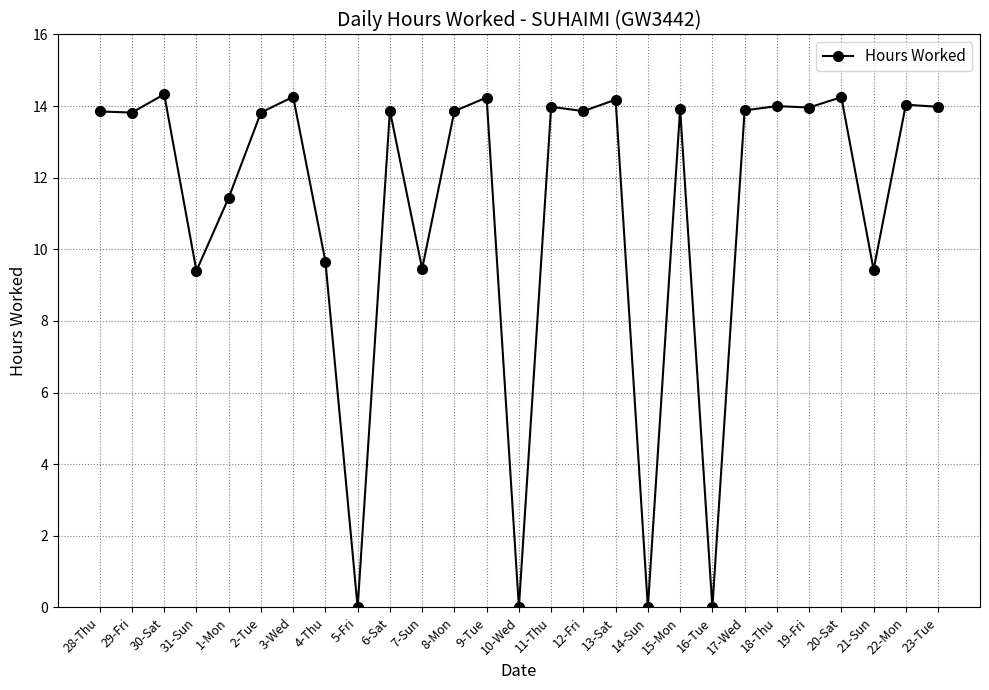

What is the difference between the second highest and second lowest values?

14.3